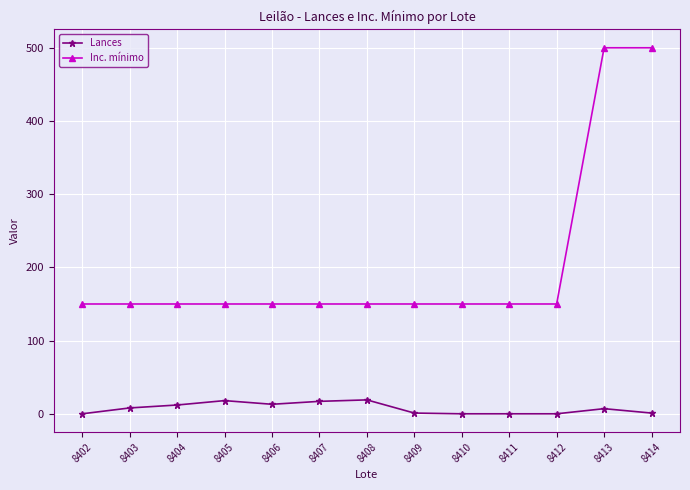

What is the sum of all Lances values?

96